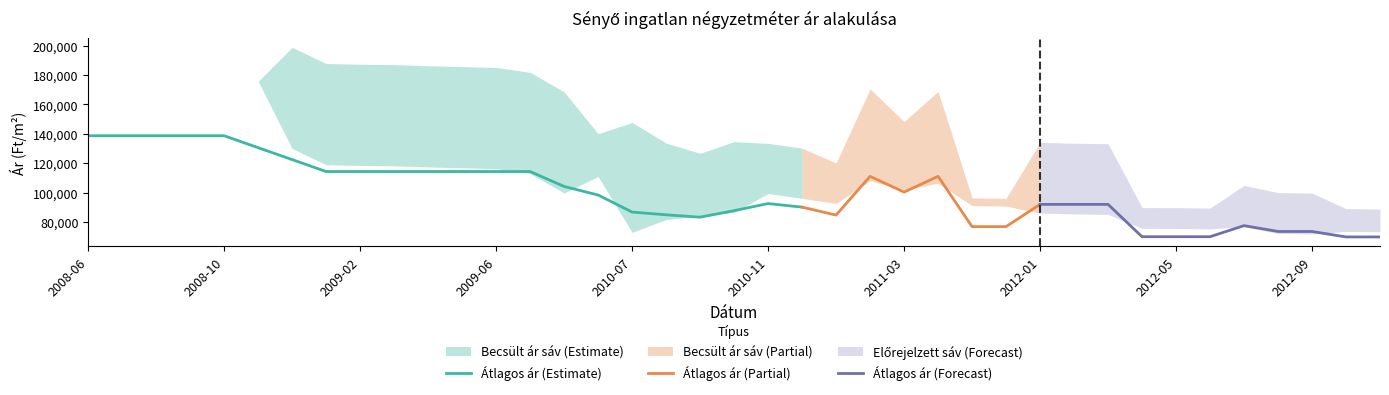

List the labels in order of Átlagos négyzetméter ár value, largest first.

2008-06, 2008-07, 2008-08, 2008-09, 2008-10, 2008-11, 2008-12, 2009-01, 2009-02, 2009-03, 2009-04, 2009-05, 2009-06, 2009-07, 2011-02, 2011-05, 2009-08, 2011-03, 2010-01, 2010-11, 2012-01, 2012-02, 2012-03, 2010-12, 2010-10, 2010-07, 2010-08, 2011-01, 2010-09, 2012-07, 2011-11, 2011-12, 2012-08, 2012-09, 2012-04, 2012-05, 2012-06, 2012-10, 2012-11